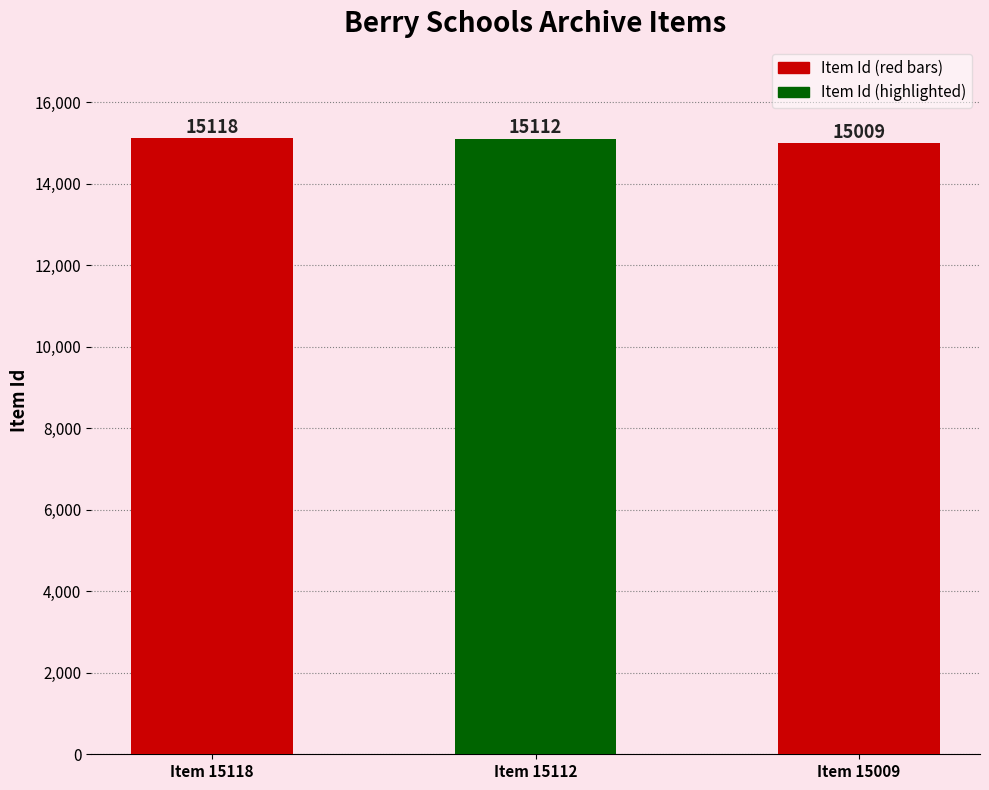

Count the number of data series in this chart.

1